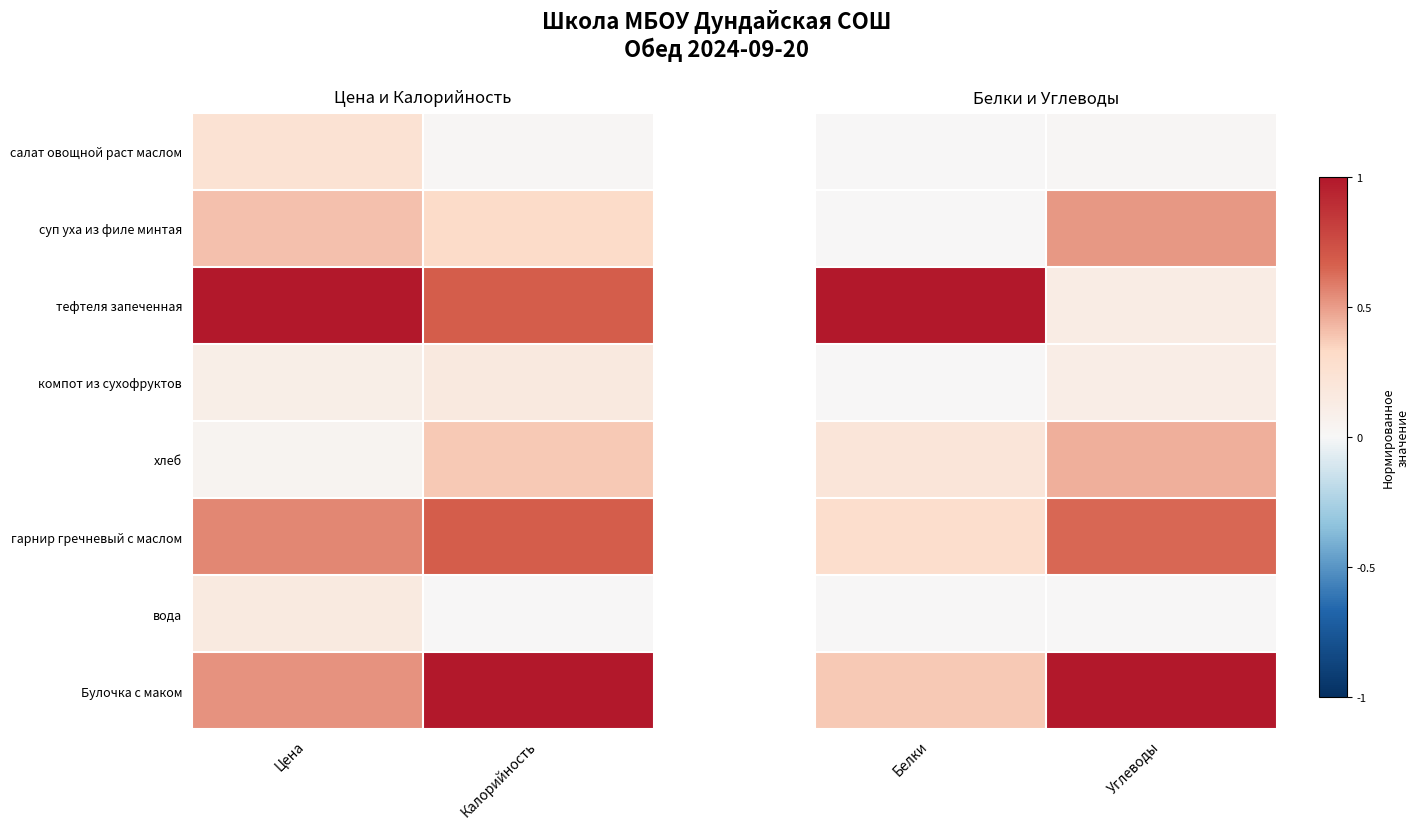

Rank the series by their maximum value, from highest to lowest.

тефтеля запеченная, Булочка с маком, гарнир гречневый с маслом, суп уха из филе минтая, хлеб, компот из сухофруктов, салат овощной раст маслом, вода